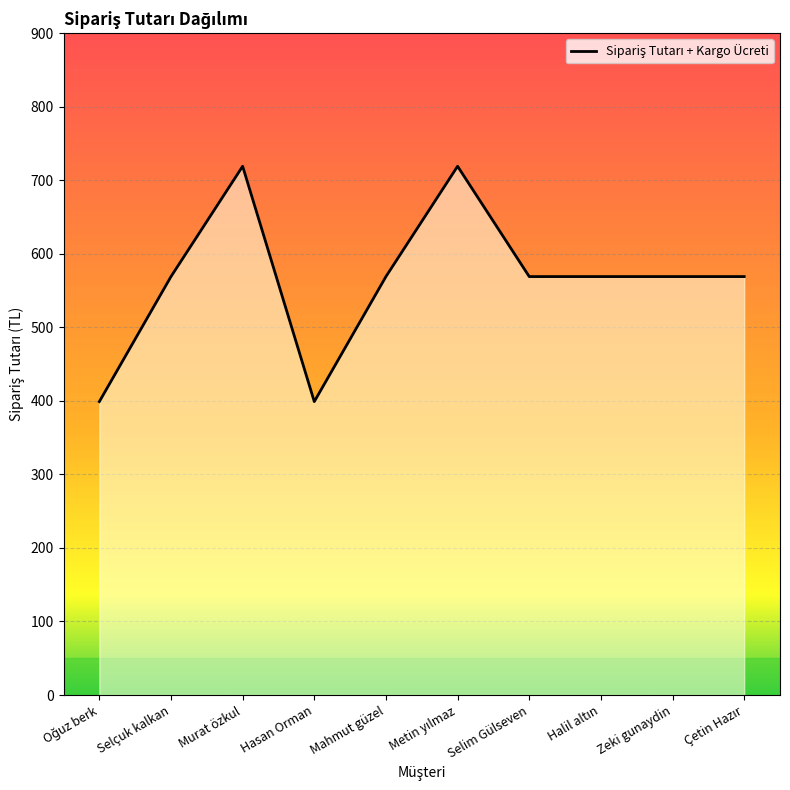

What is the maximum value shown in the chart?

719